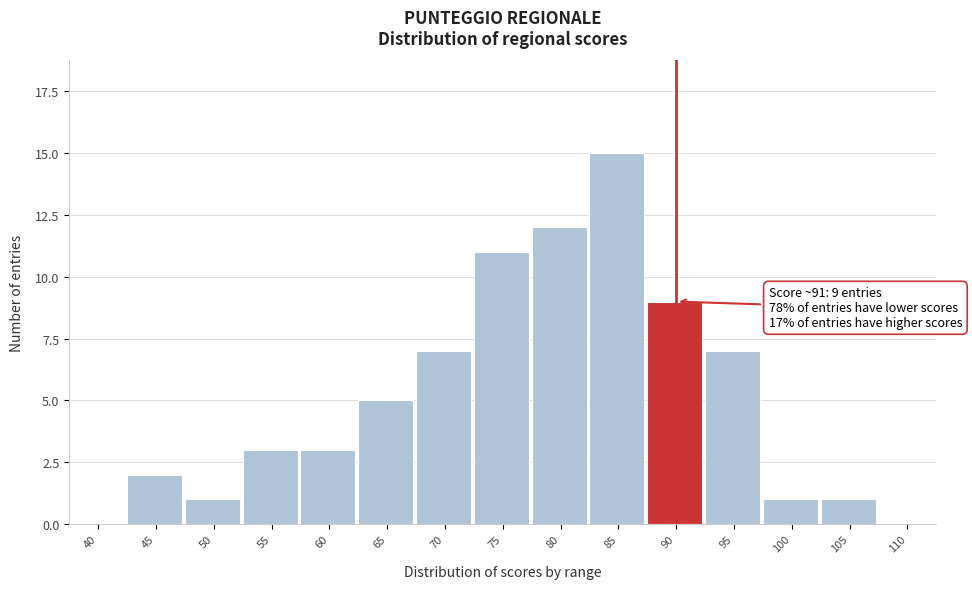

Reading left to right, transcribe all the data shown in this chart.

40=0	45=2	50=1	55=3	60=3	65=5	70=7	75=11	80=12	85=15	90=9	95=7	100=1	105=1	110=0